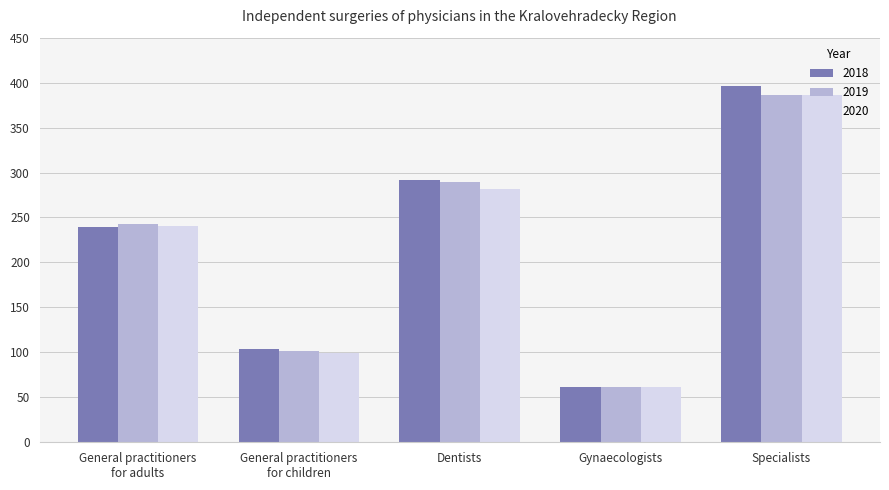

Is it true that 2018 equals 195 at Dentists?

False